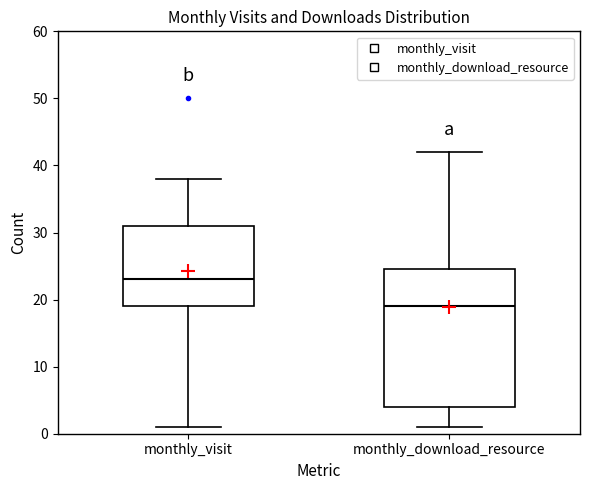

Reading left to right, read every box against the y-axis: the position of its median line, the range the box covers, and the ends of its whiskers. The values are not printed on the chart, so give them approximately, as read against the axis.

monthly_visit: median 23, box 19 to 31, whiskers 1 to 38
monthly_download_resource: median 19, box 4 to 25, whiskers 1 to 42